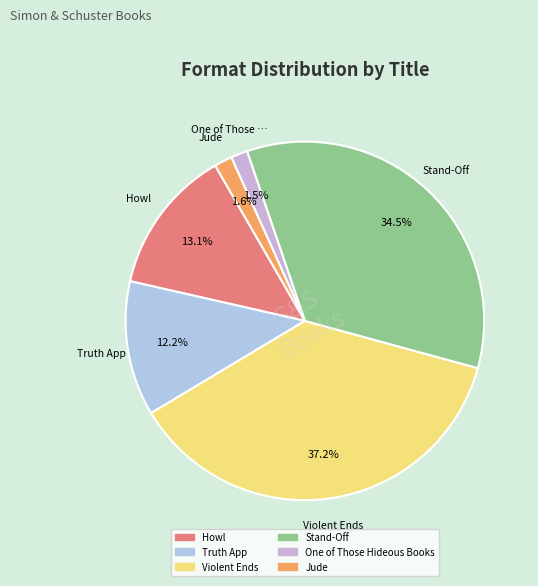

To the nearest percent, what is the combined percentage of Jude and One of Those Hideous Books?

3%